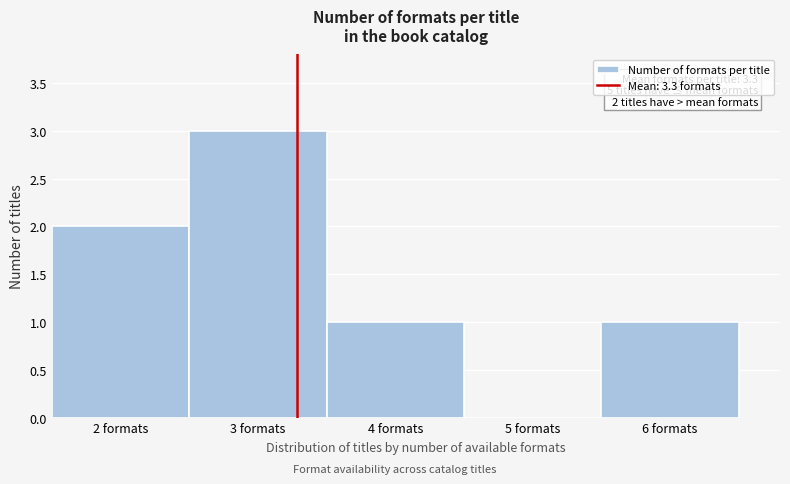

Which range on the x-axis has the tallest bar?

2.5 to 3.5